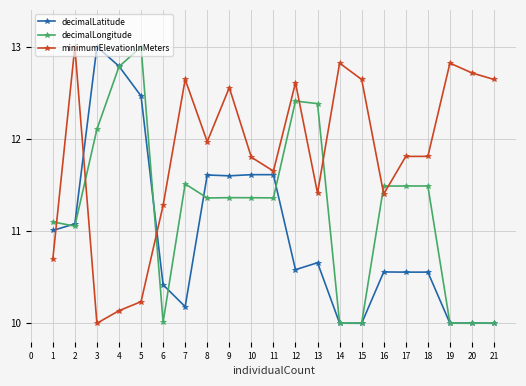

At which label is minimumElevationInMeters closest to 11?

6